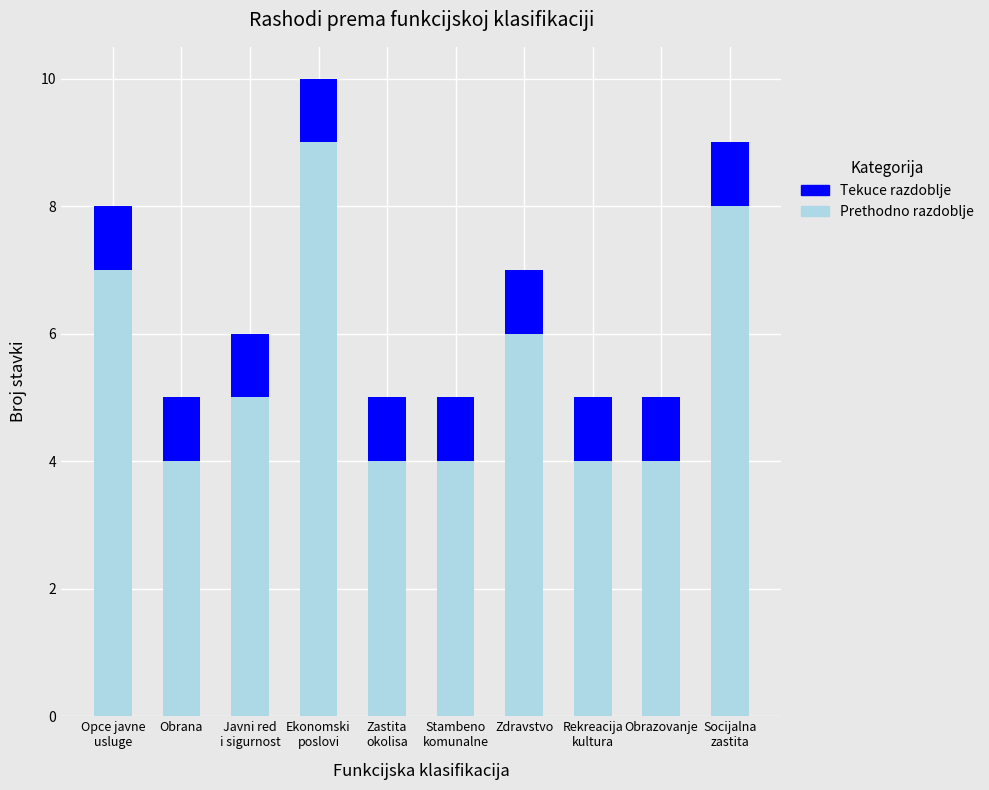

Count the number of data series in this chart.

2